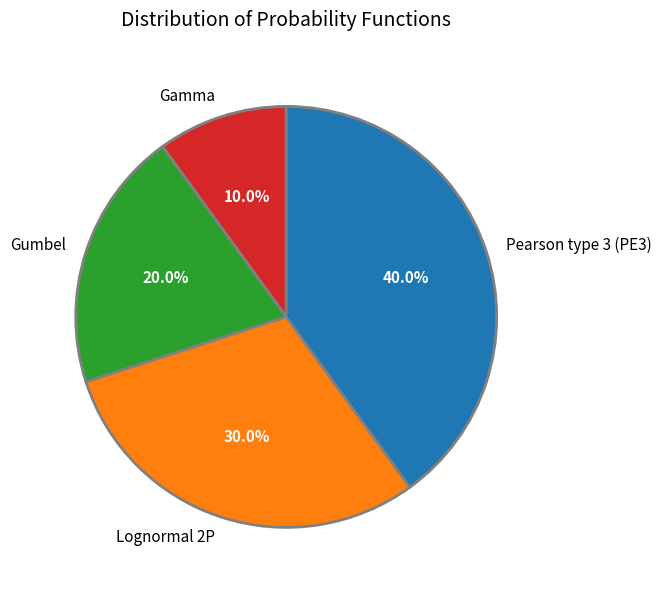

How many slices are in this pie chart?

4